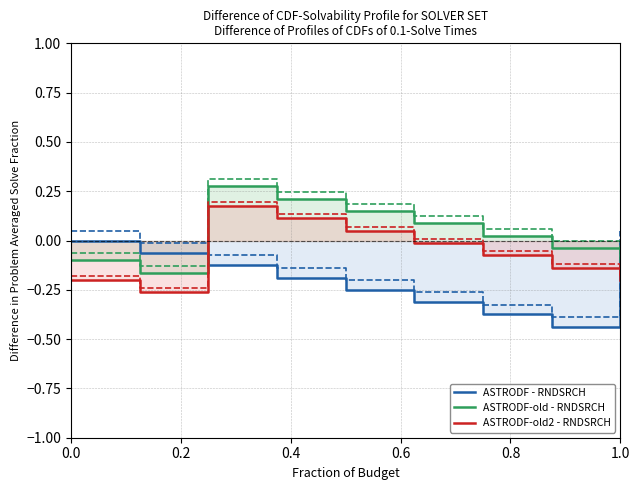

What is the average value of the ASTRODF-old2 - RNDSRCH series?

-0.1